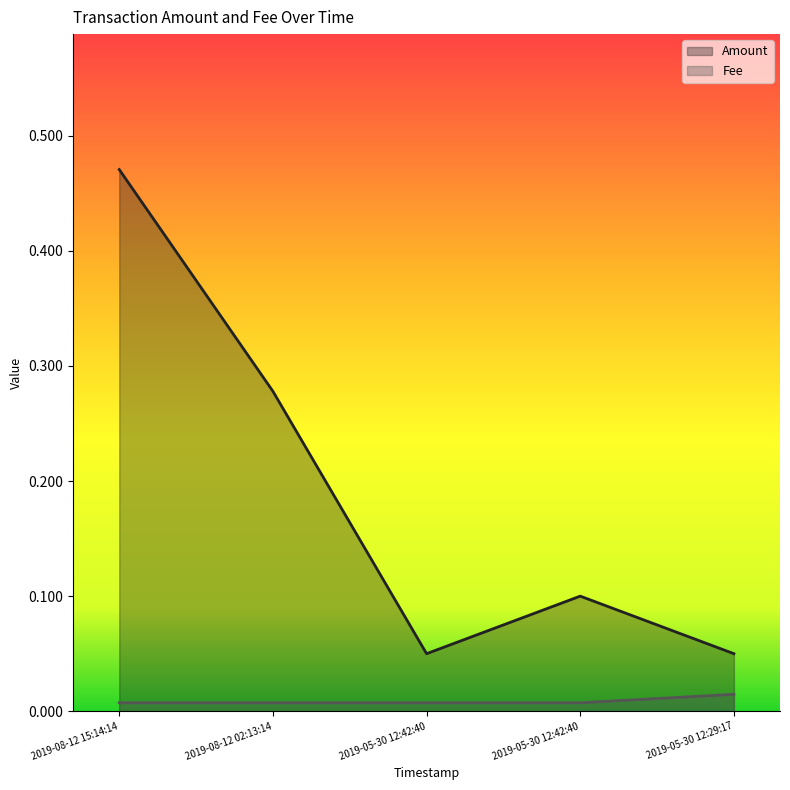

What is the total value across all series at 2019-08-12 02:13:14?

0.3